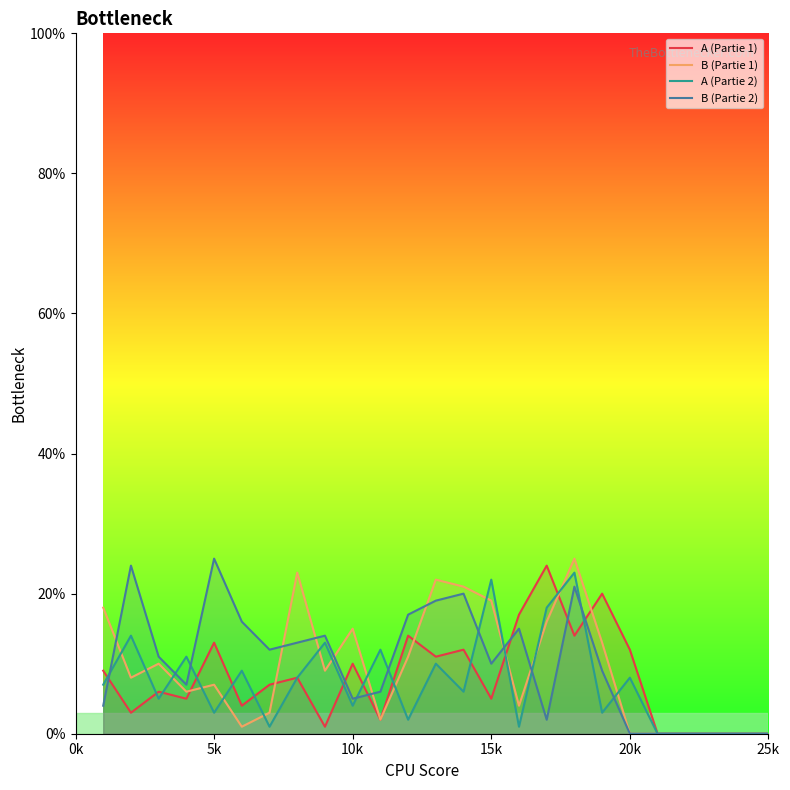

The value of A (Partie 1) at 20k is 16. True or false?

False